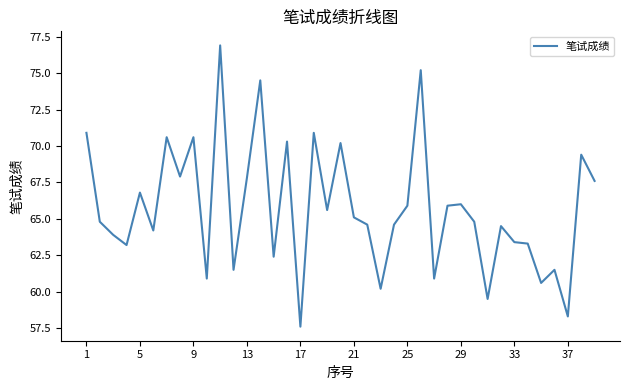

What is the minimum value shown in the chart?

57.6